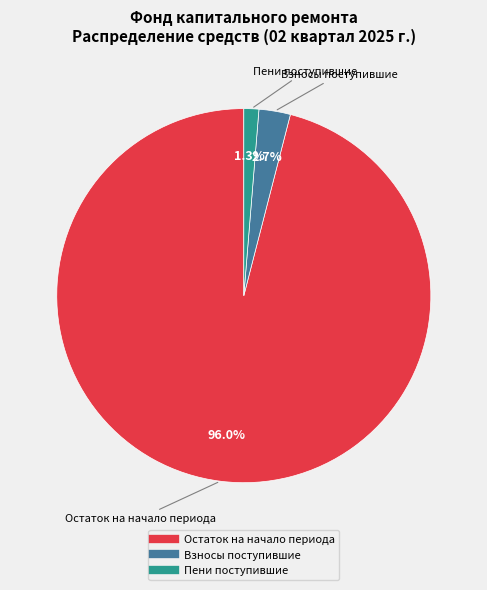

Does any single category account for the majority?

Yes